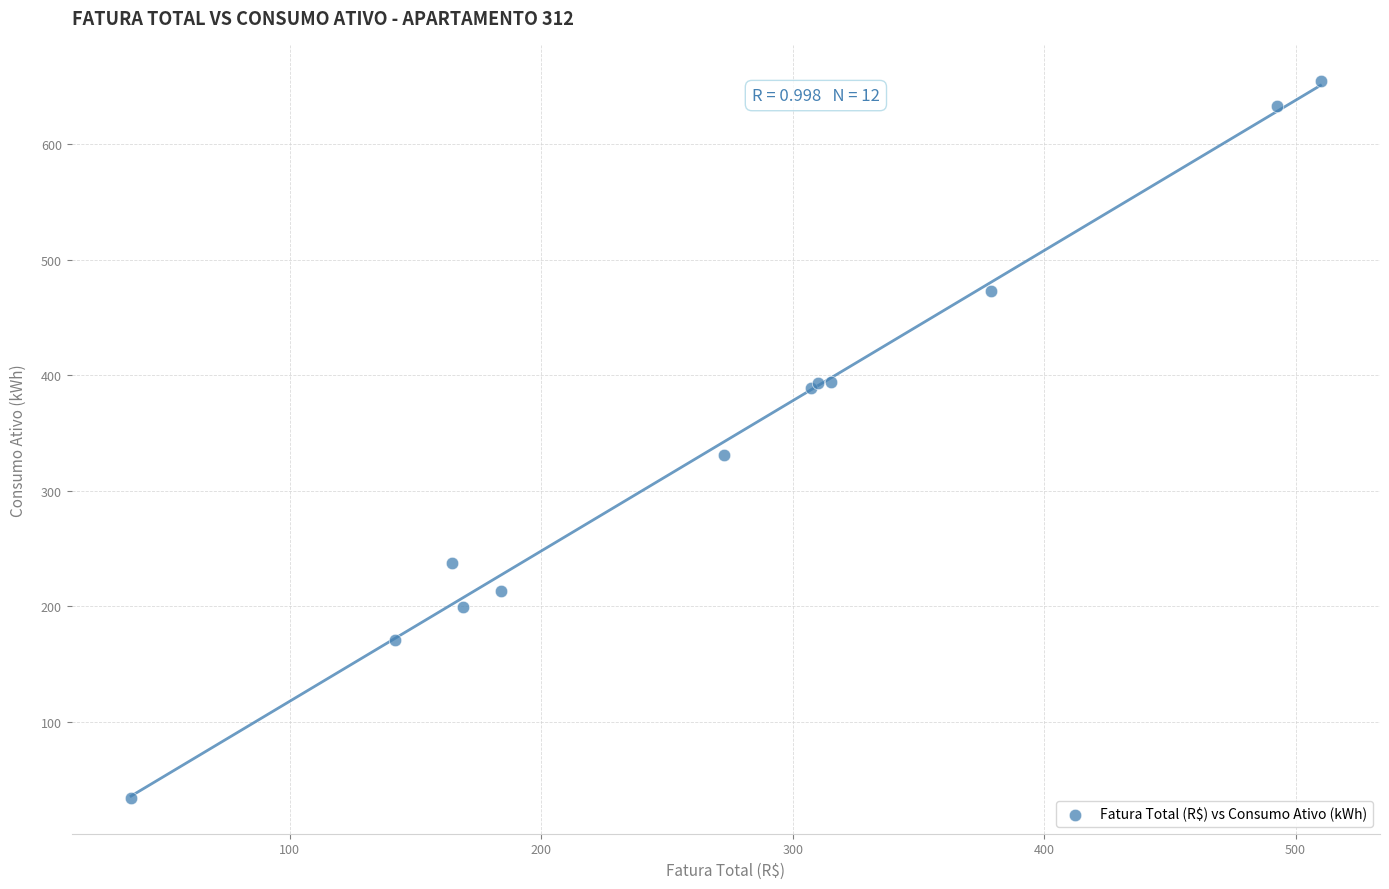

What Y value in the scatter plot is closest to 344?

331